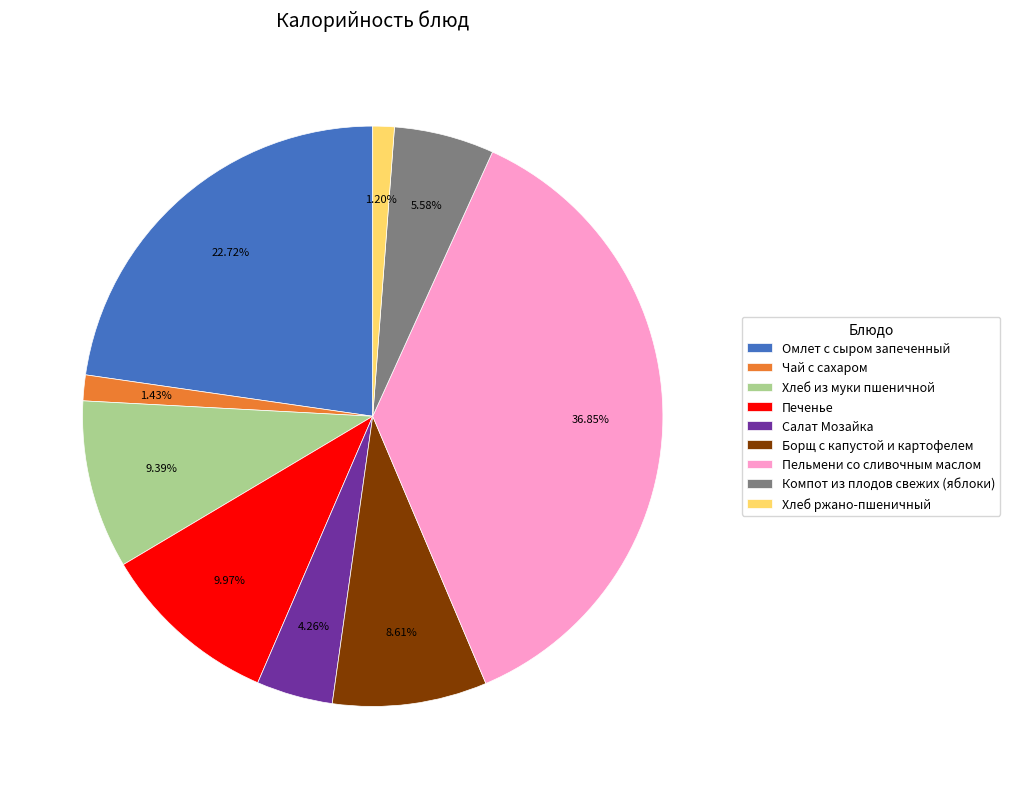

To the nearest percent, what percentage of the pie is Салат Мозайка?

4%